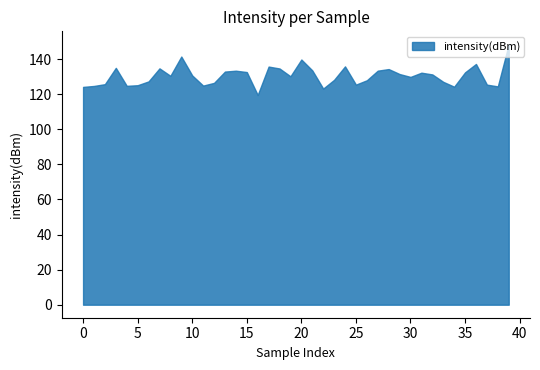

The value at 5 is 125.1. True or false?

True